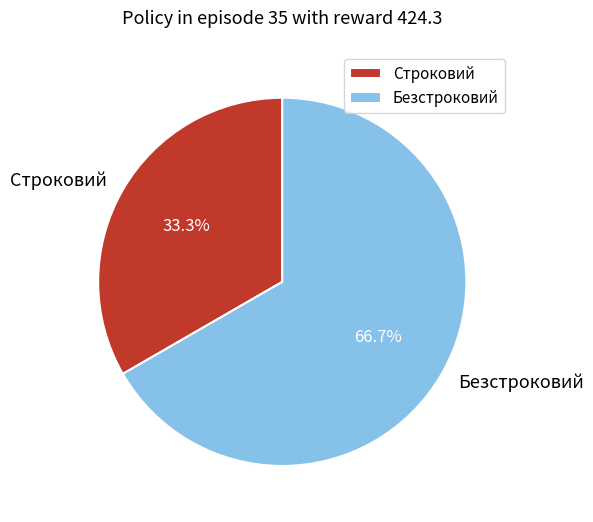

What percentage is NOT represented by Безстроковий?

33.3%